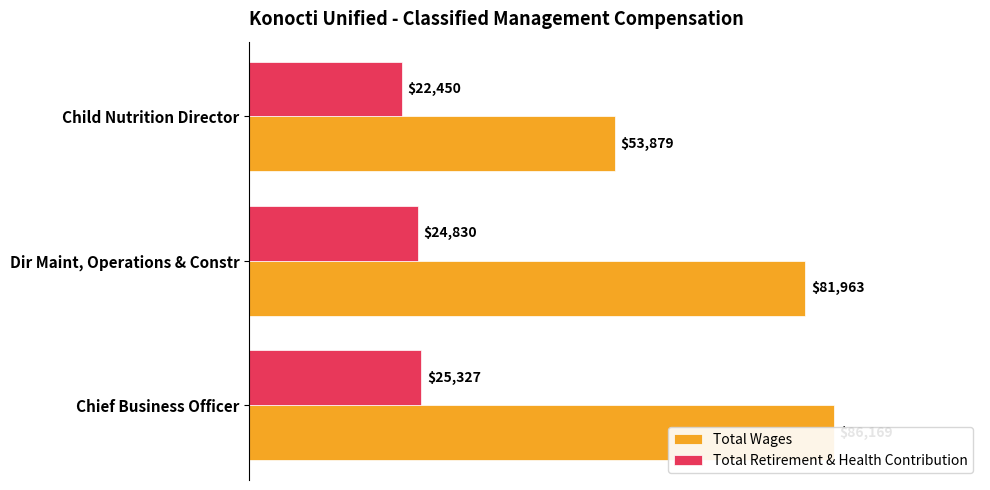

Reading left to right, extract all data points from this chart.

Total Wages: 86169	81963	53879
Total Retirement & Health Contribution: 25327	24830	22450